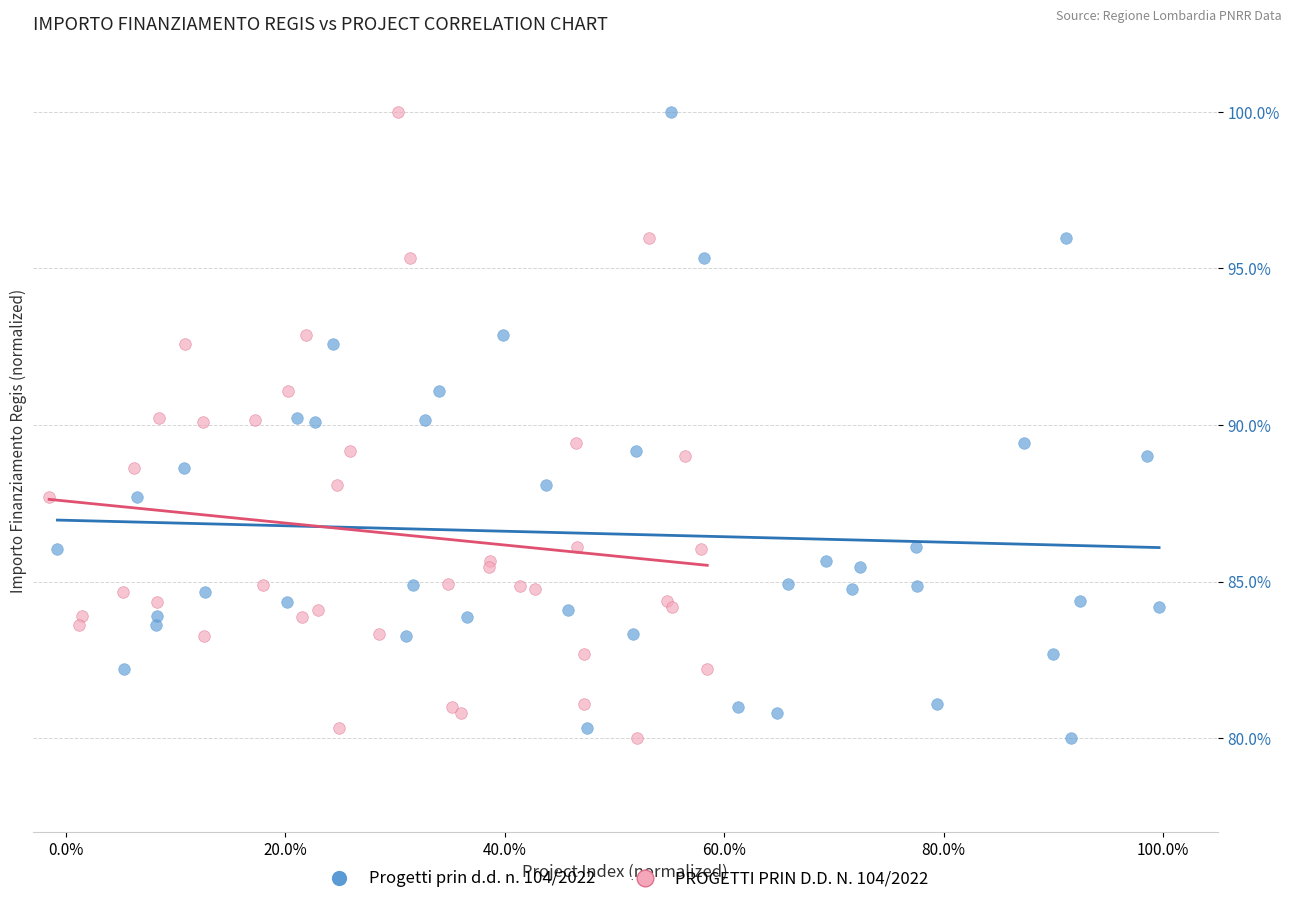

What are all the series names shown in the legend?

Progetti prin d.d. n. 104/2022, PROGETTI PRIN D.D. N. 104/2022